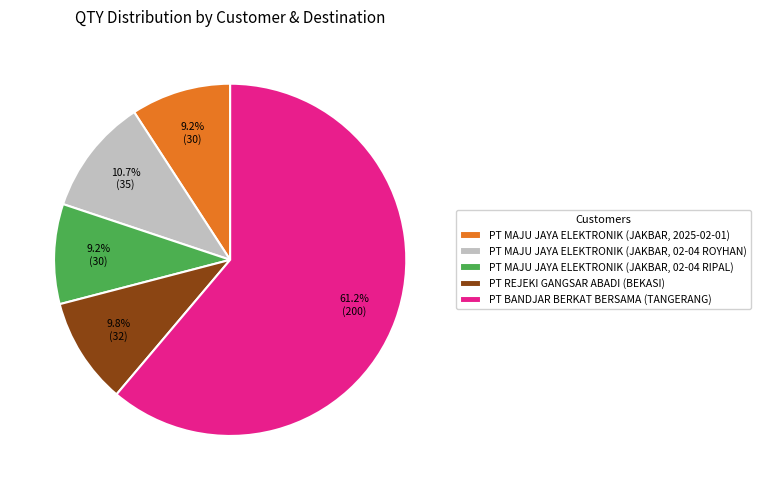

Is there any slice that represents more than half of the pie?

Yes